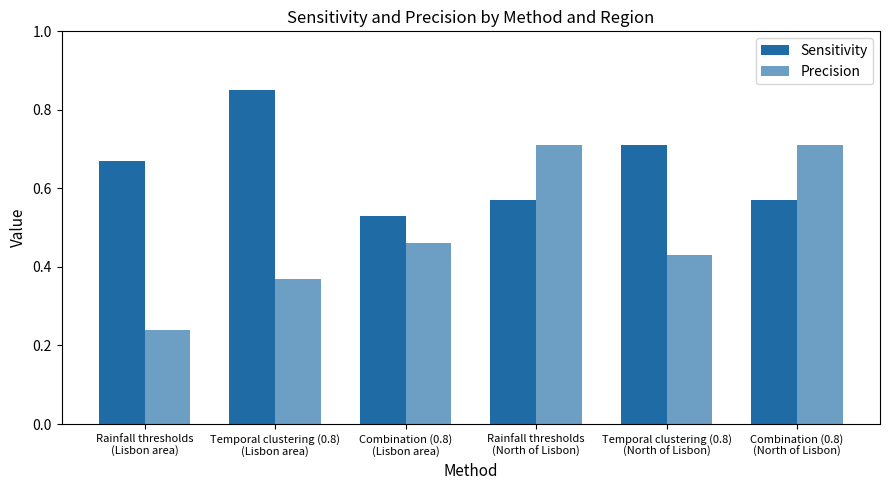

How many bars are there in total?

12